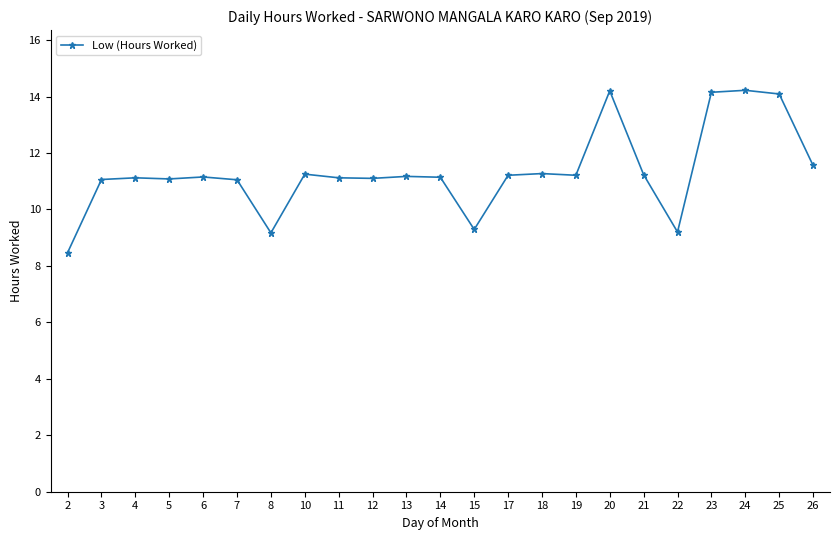

Is this an area chart (filled region under the line)?

No